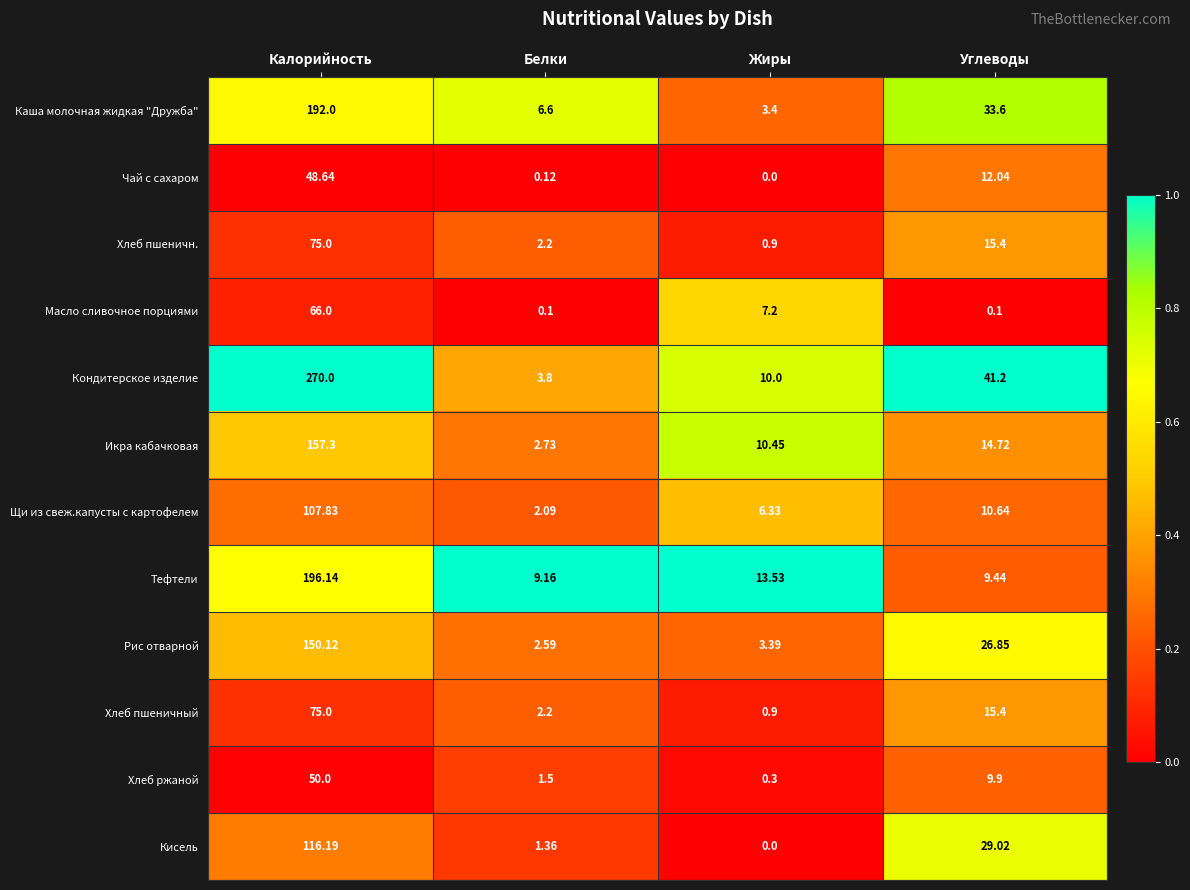

List the labels in order of Чай с сахаром value, largest first.

Калорийность, Углеводы, Белки, Жиры